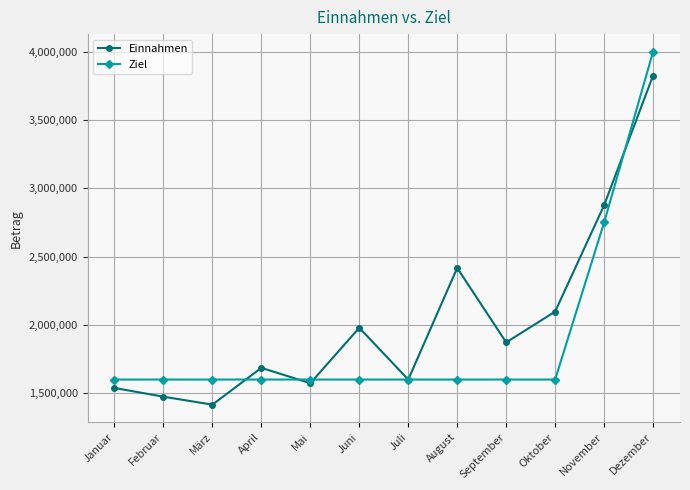

Is the value of Einnahmen at Dezember greater than the value of Ziel at März?

Yes